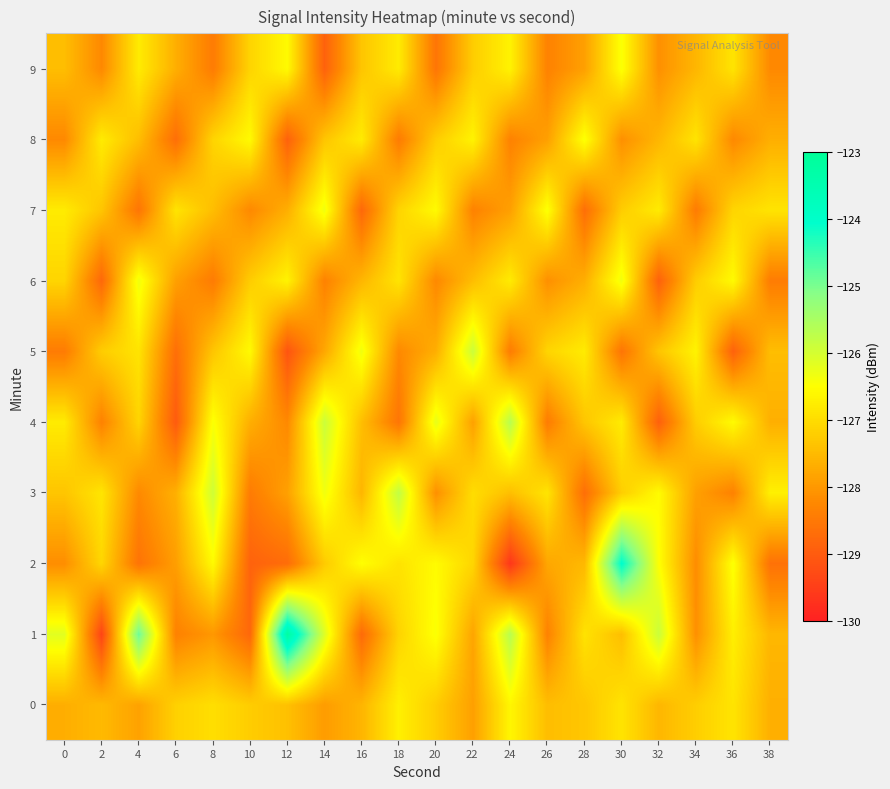

Which has a higher value, 28 or 30?

30